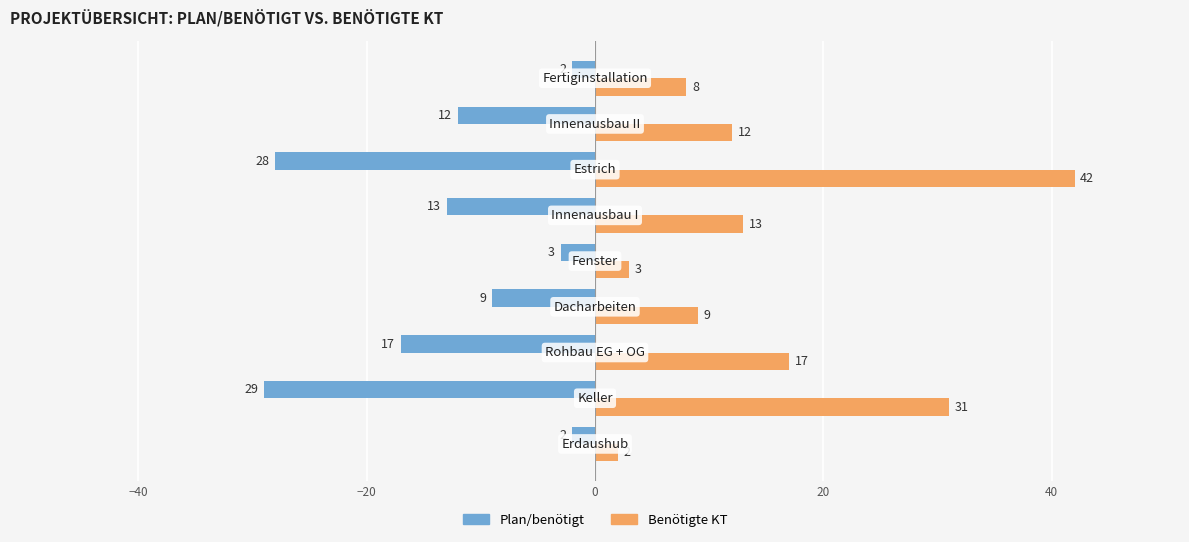

Rank the series by their average value, from highest to lowest.

Benötigte KT, Plan/benötigt